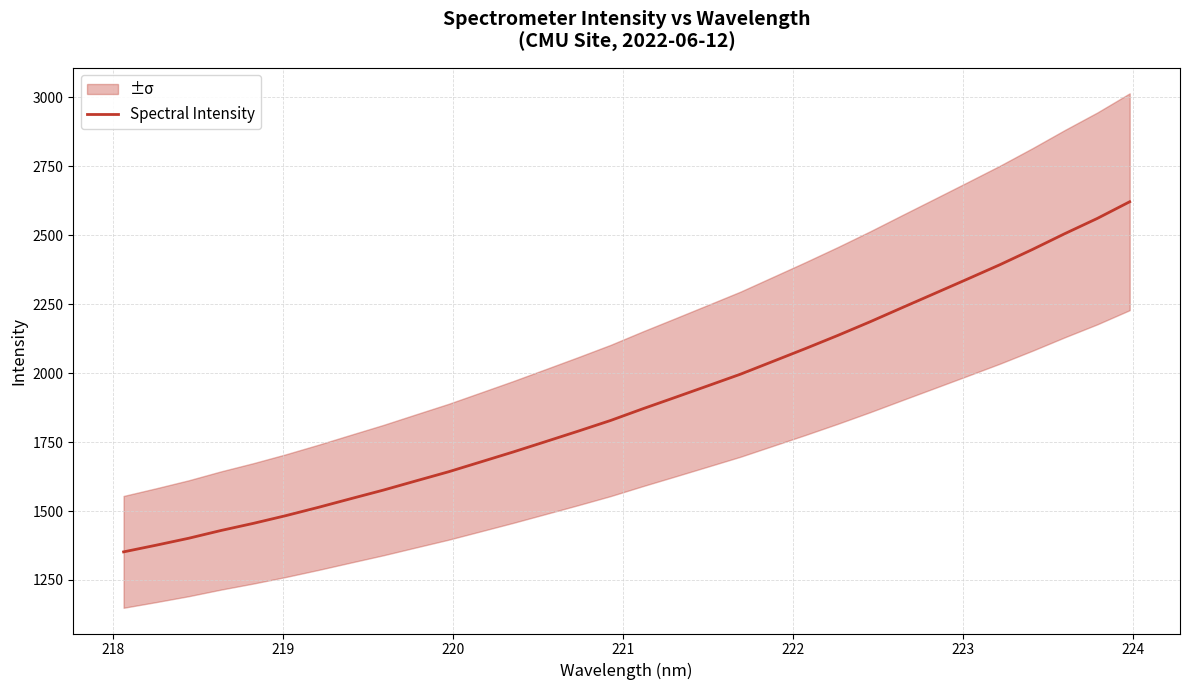

What is the highest value of the Spectral Intensity series?

2621.8